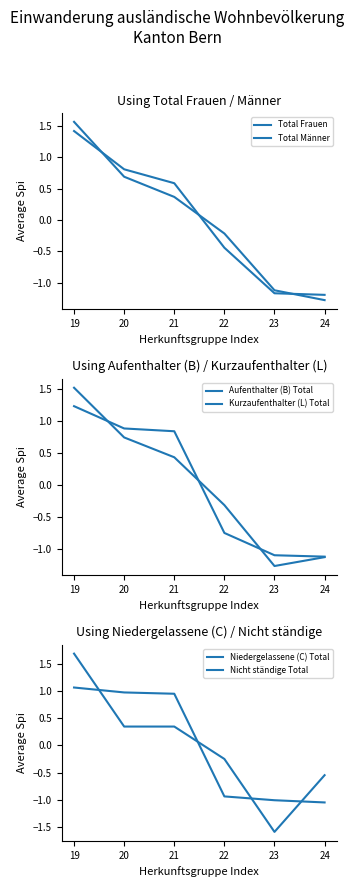

How many intersections are there between Niedergelassene (C) Total and Nicht ständige Total?

4